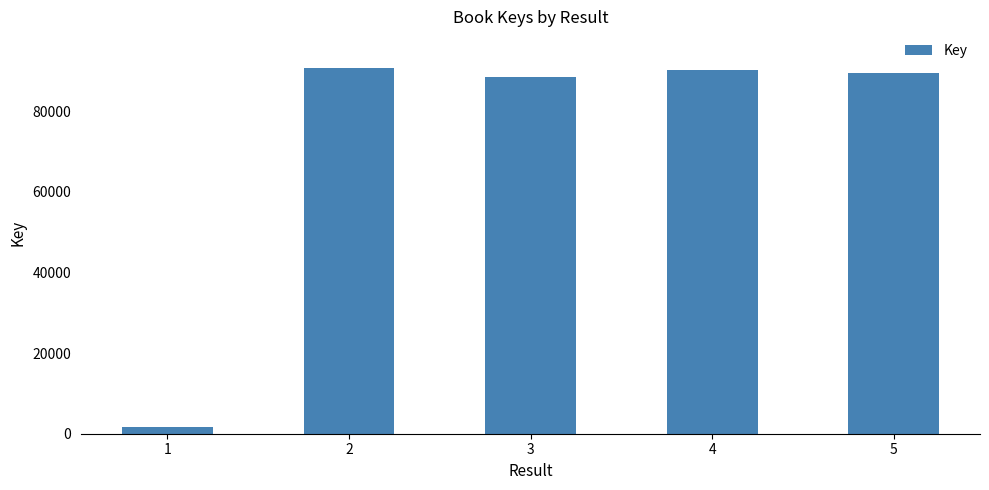

At which label is the value closest to 46139?

3